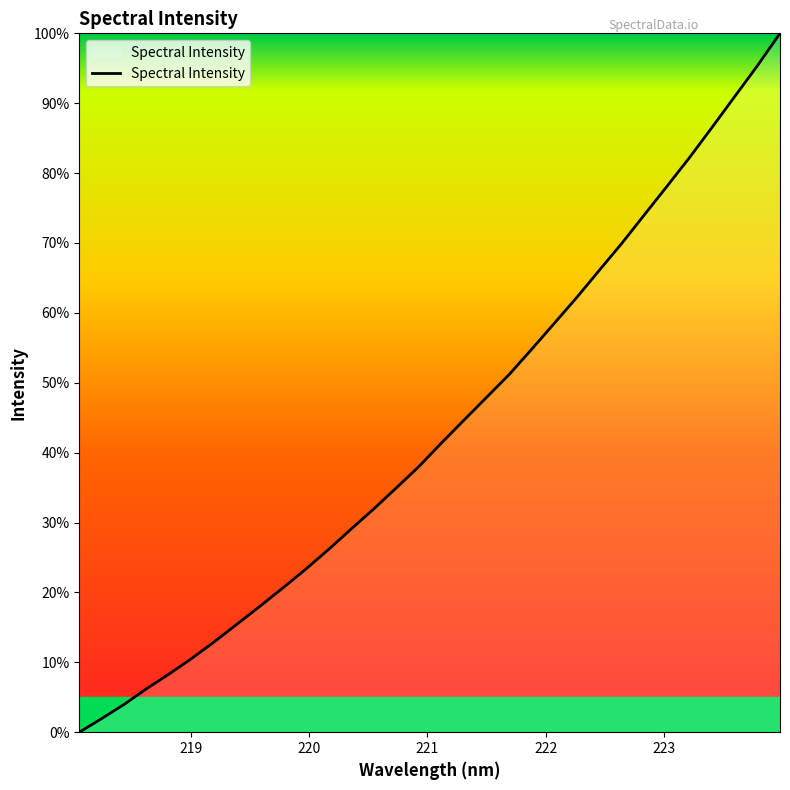

What is the difference between the maximum and minimum values?

100.0